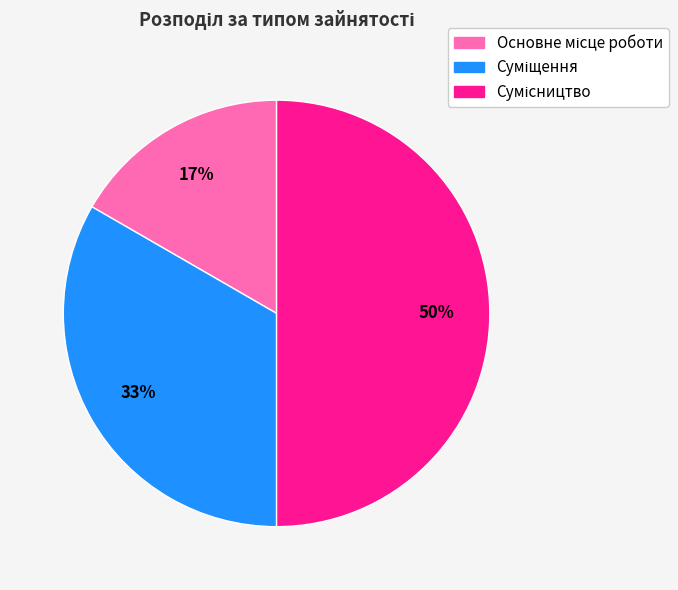

To the nearest percent, what is the average slice percentage?

33%